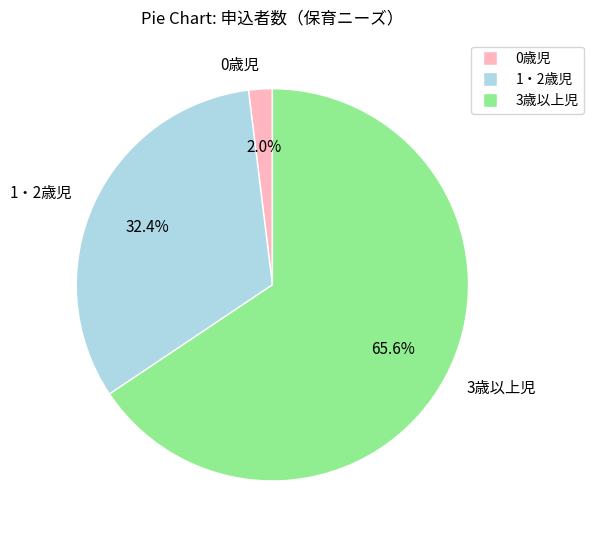

Which has a higher value, 1・2歳児 or 0歳児?

1・2歳児